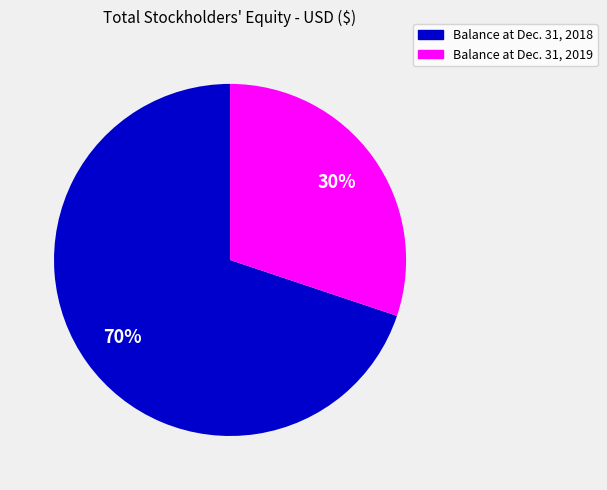

How many slices are in this pie chart?

2